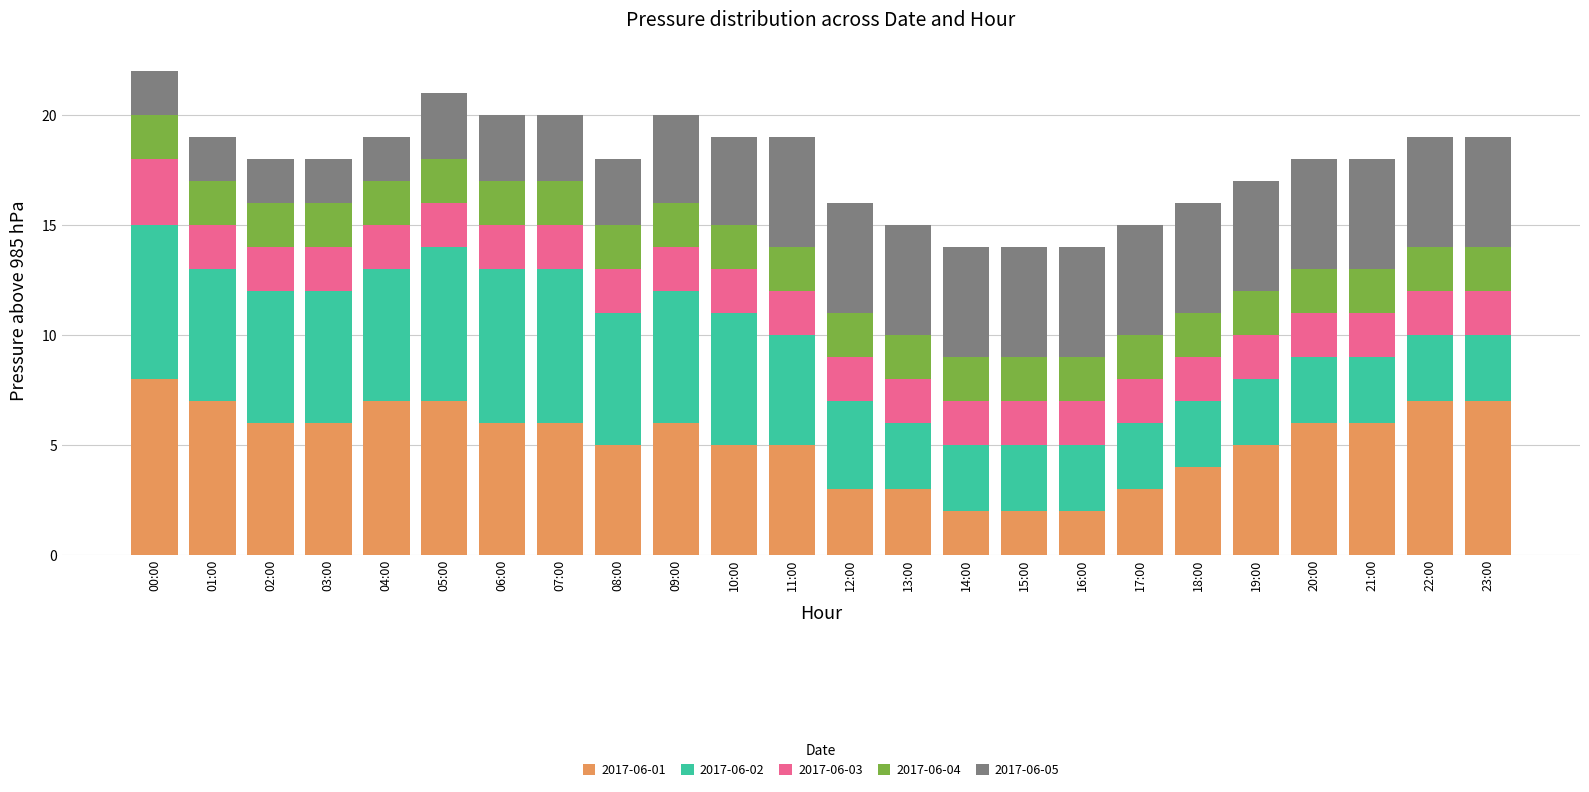

What is the sum of the 2017-06-01 values at 14:00 and 22:00?

9